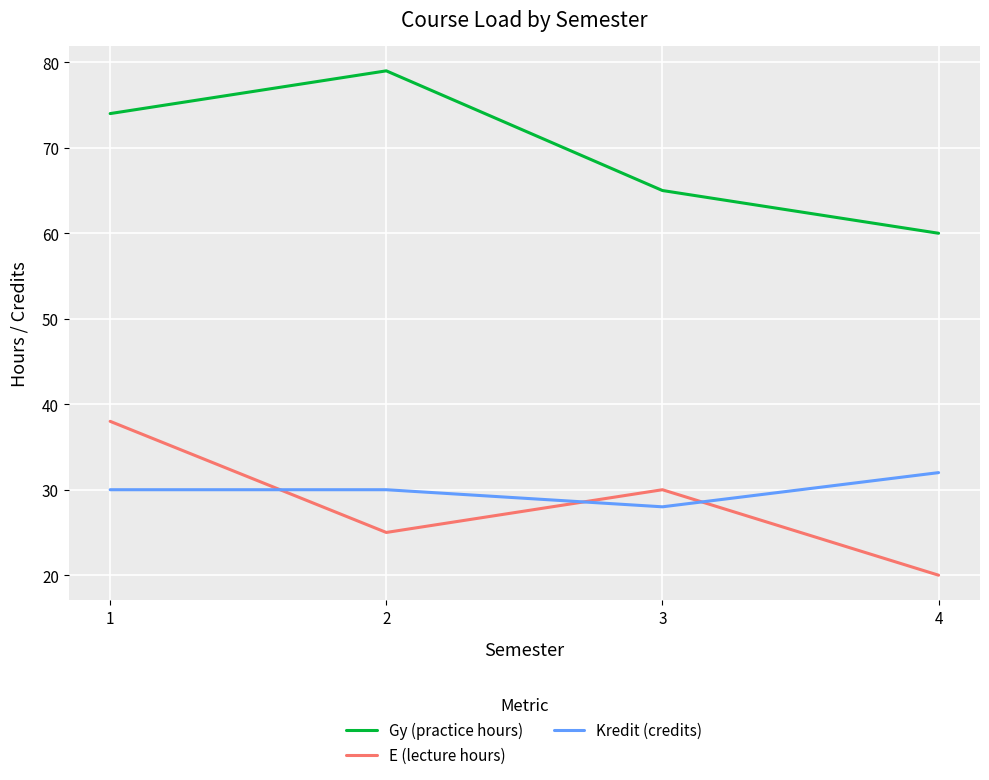

Is the value of Kredit (credits) at 4 greater than the value of E (lecture hours) at 1?

No